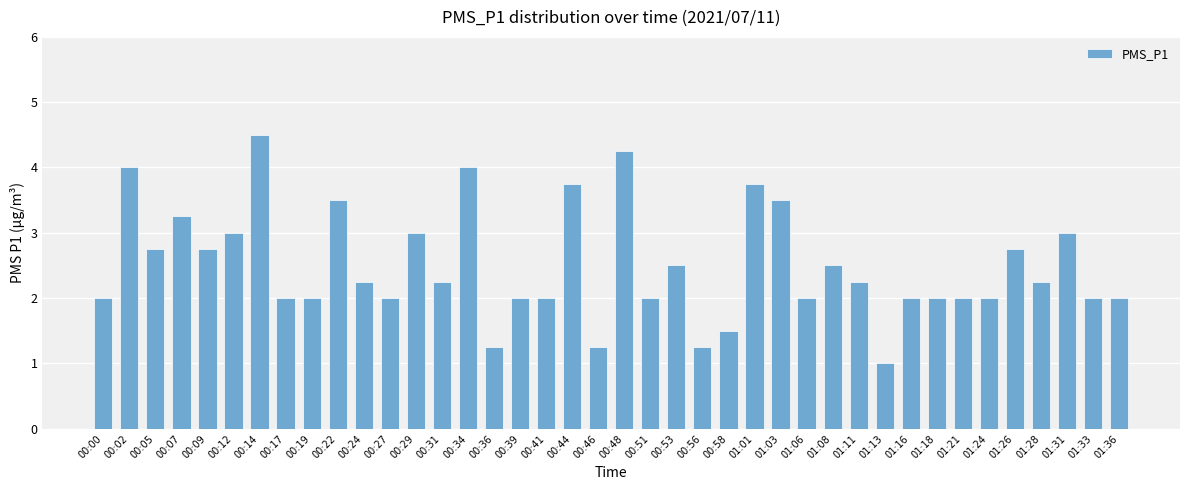

What is the average value?

2.5